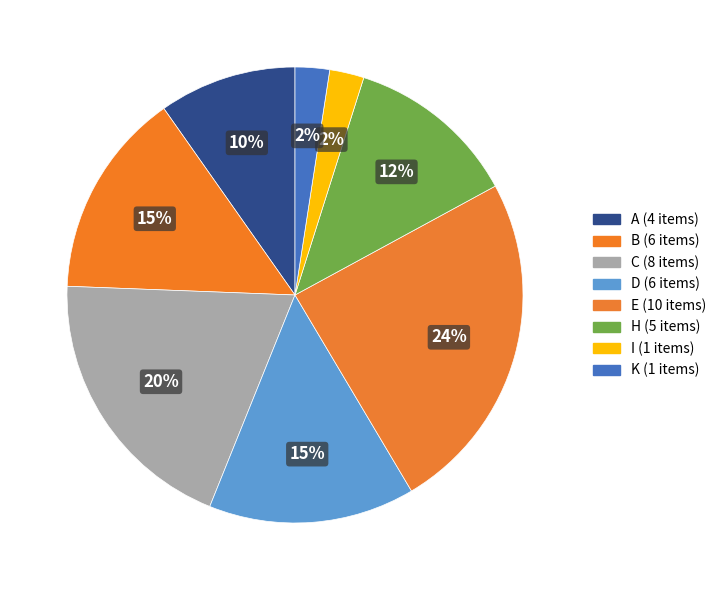

To the nearest percent, what percentage of the pie is D?

15%